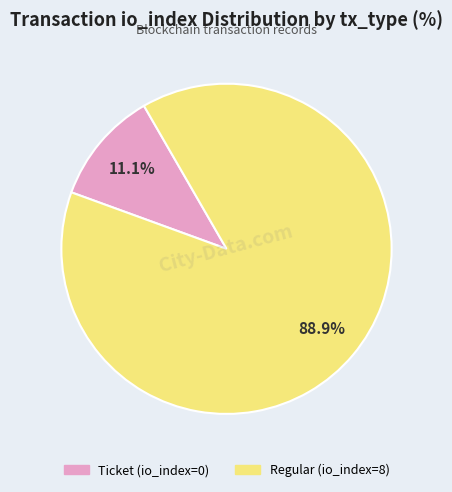

What is the largest slice in the pie chart?

Regular